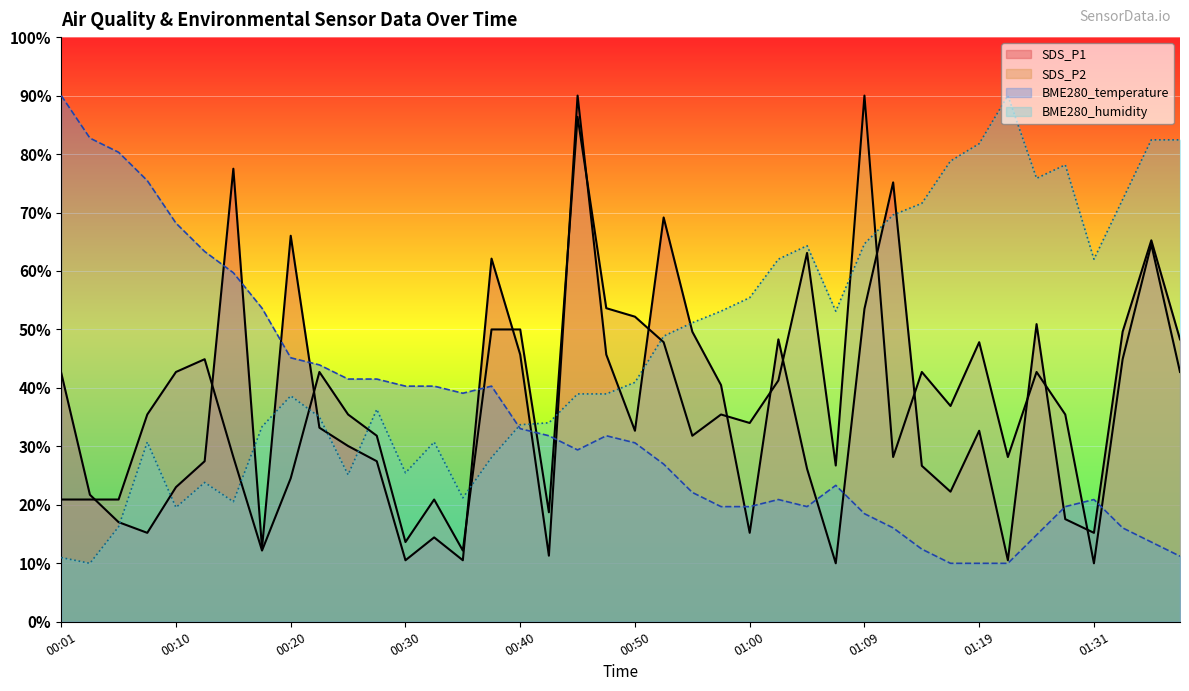

Read the BME280_temperature value at 00:37.

40.3